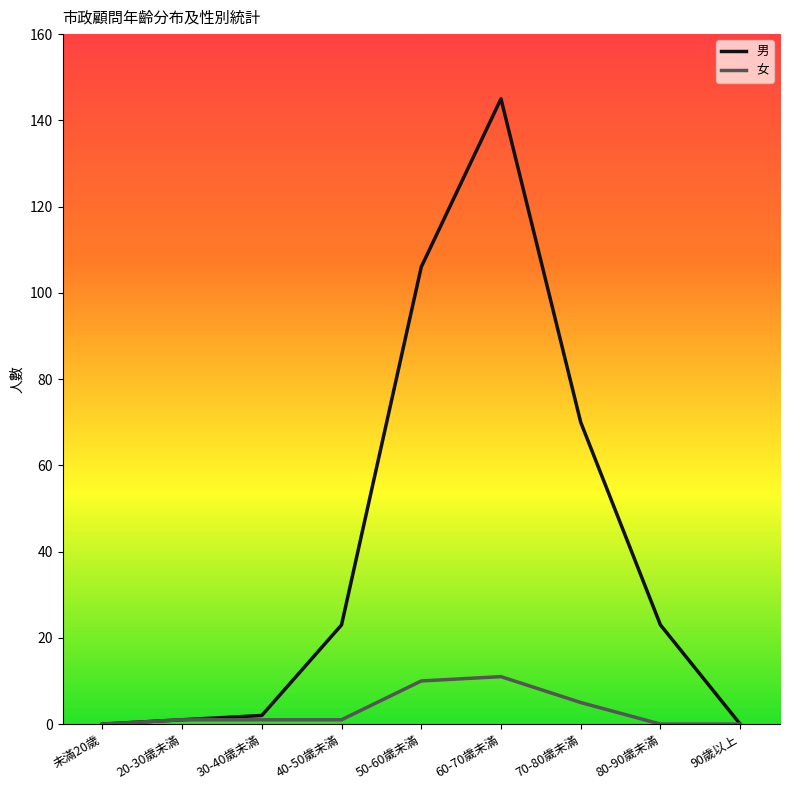

What are all the series names shown in the legend?

男, 女